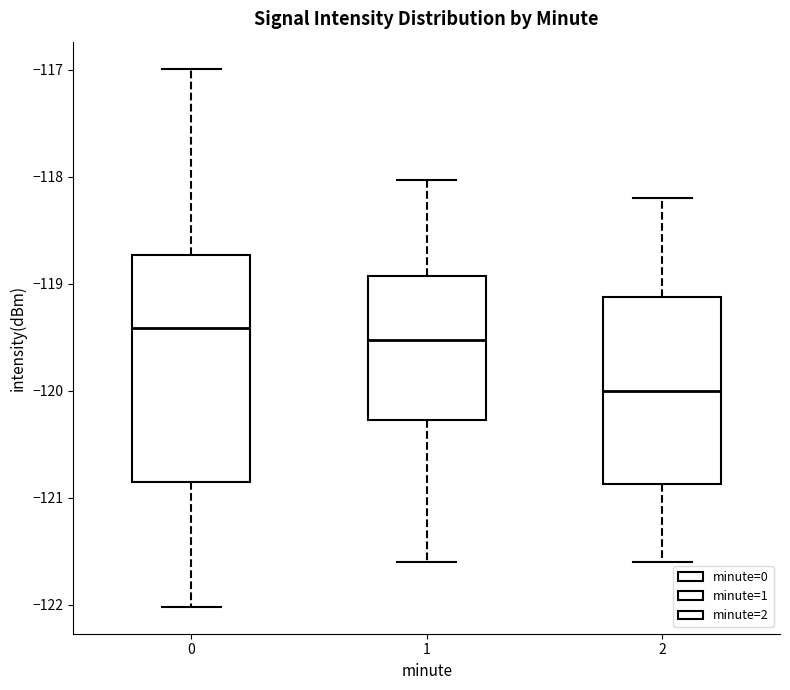

Which box has the highest median line?

0